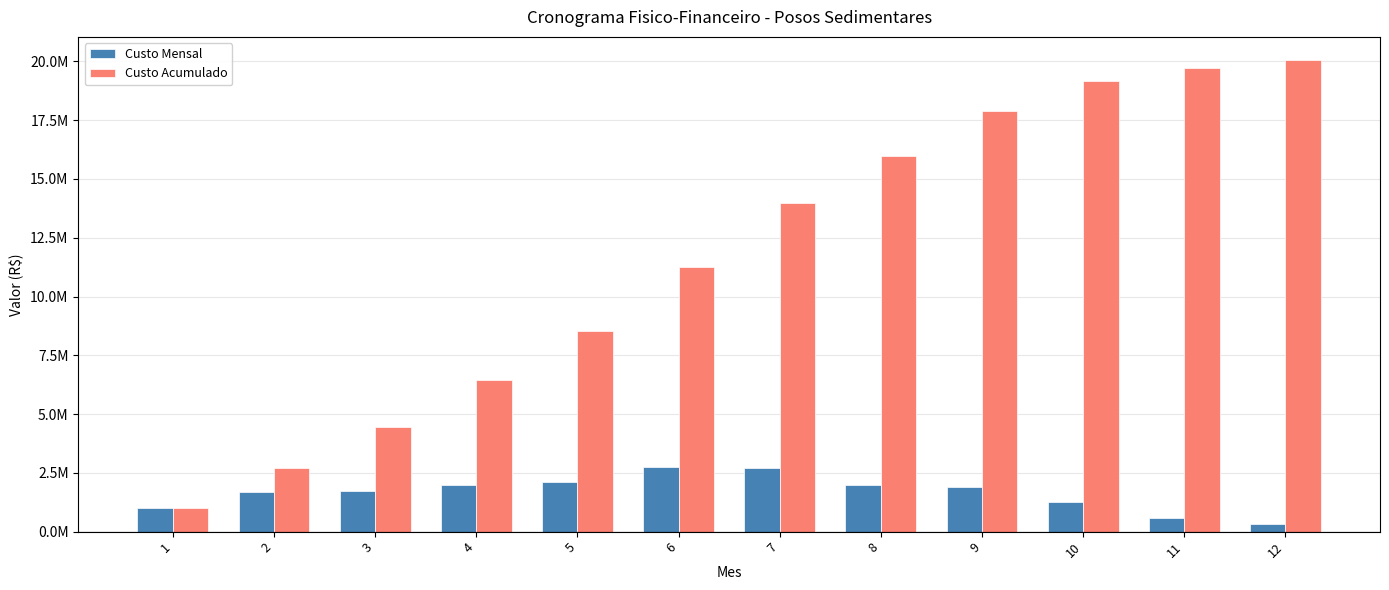

What are all the series names shown in the legend?

Custo Mensal, Custo Acumulado